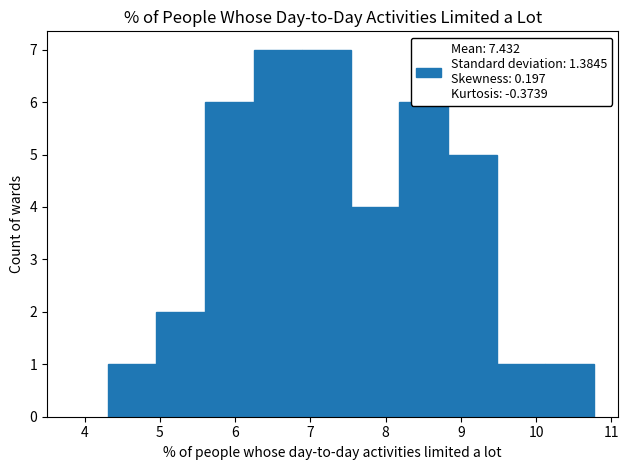

Reading left to right, transcribe this chart: for each bar, give the range it covers on the x-axis and its height. Neither the bar edges nor the heights are printed on the chart, so give them approximately, as read against the axes.

4.3 to 5.0: 1
5.0 to 5.6: 2
5.6 to 6.2: 6
6.2 to 6.9: 7
6.9 to 7.5: 7
7.5 to 8.2: 4
8.2 to 8.8: 6
8.8 to 9.5: 5
9.5 to 10.1: 1
10.1 to 10.8: 1